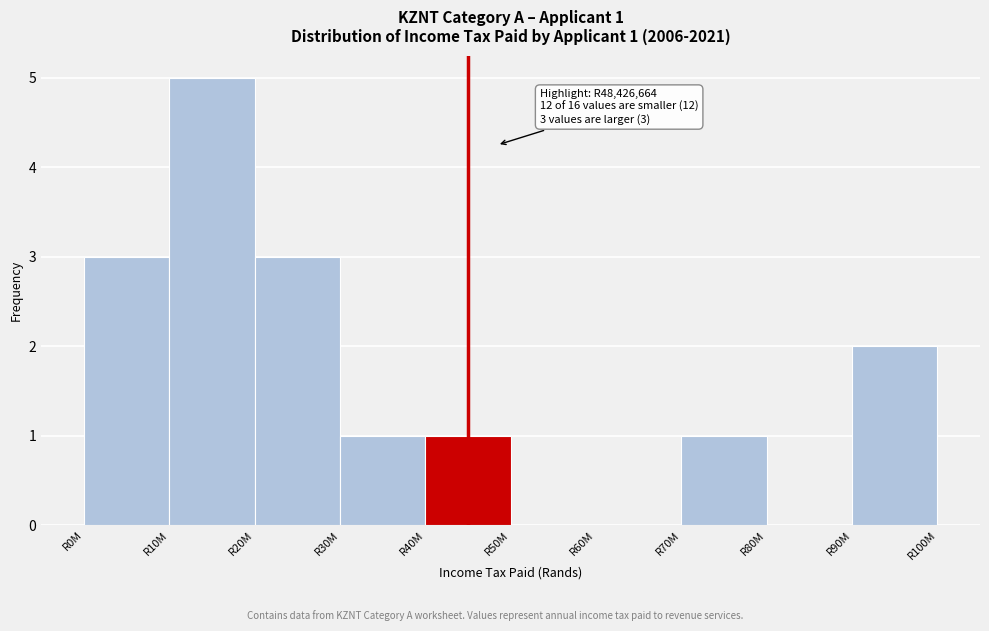

Reading right to left, extract all data points from this chart.

R90M=2	R80M=0	R70M=1	R60M=0	R50M=0	R40M=1	R30M=1	R20M=3	R10M=5	R0M=3